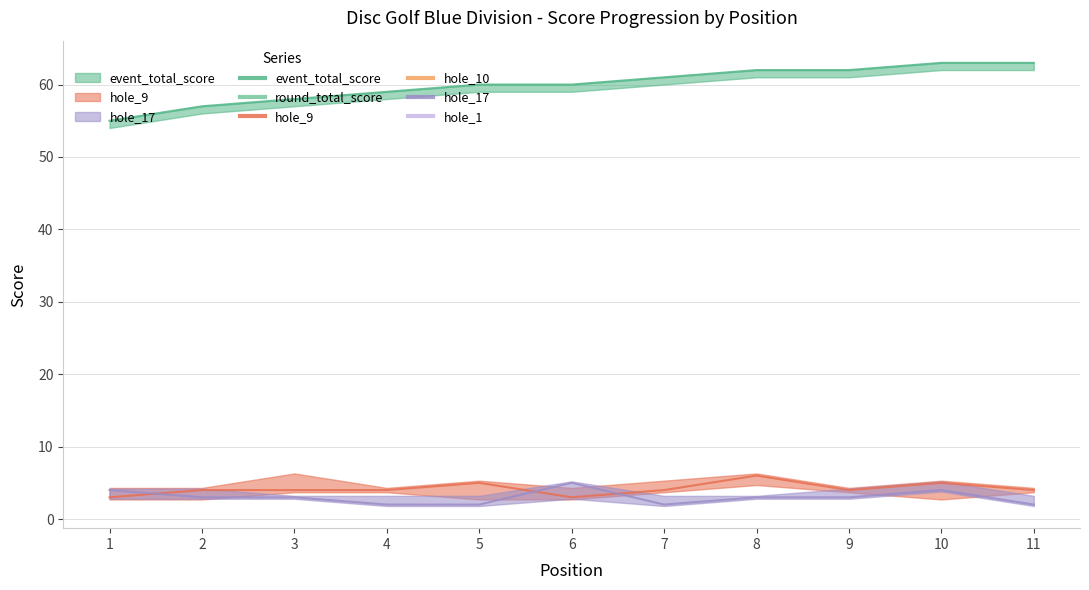

Reading left to right, what are all the values shown in this chart?

event_total_score: 55	57	58	59	60	60	61	62	62	63	63
hole_9: 3	4	4	4	5	3	4	6	4	5	4
hole_17: 4	3	3	2	2	5	2	3	3	4	2